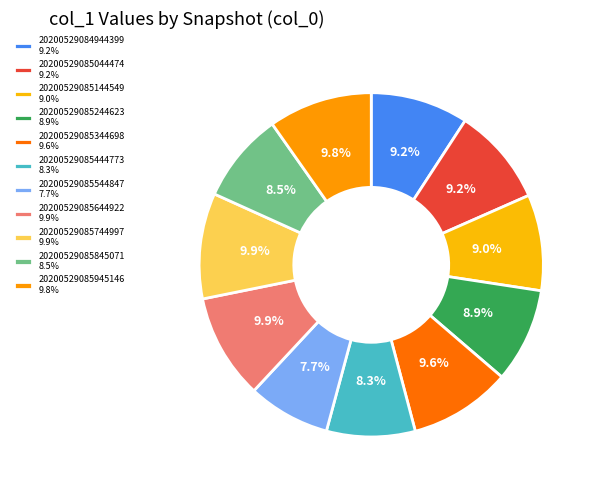

Count the number of slices in the pie.

11